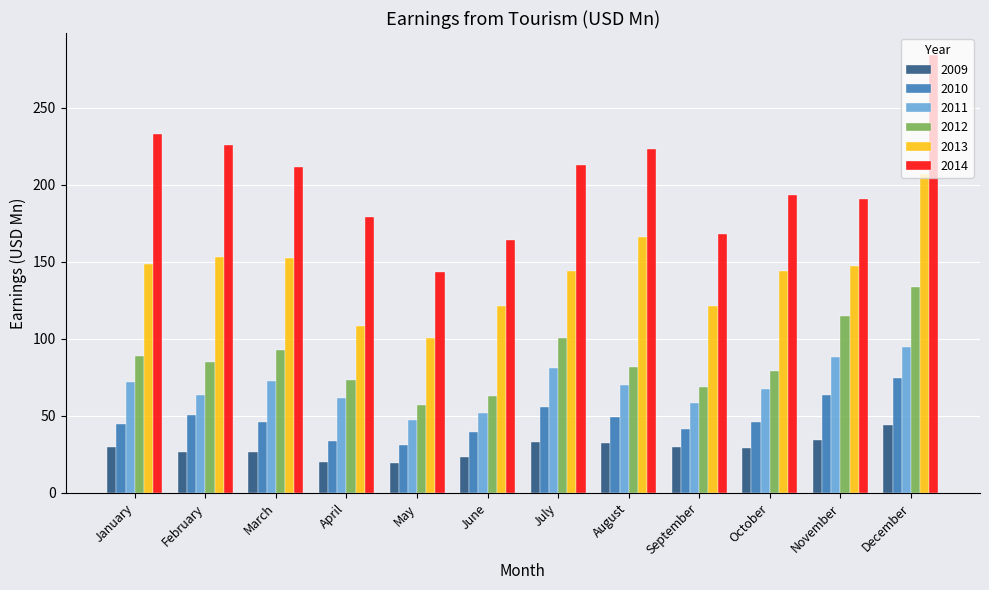

List the series in order of their peak value, lowest first.

2009, 2010, 2011, 2012, 2013, 2014